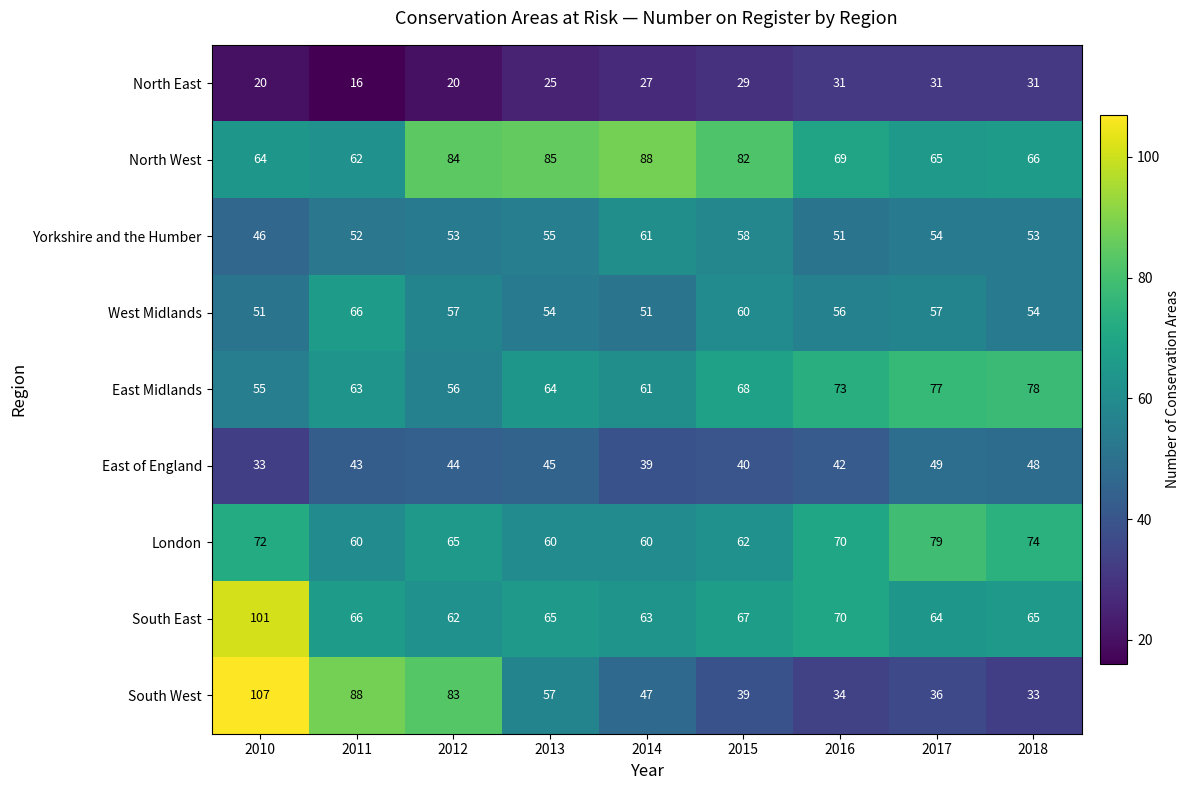

At which label is East Midlands closest to 66?

2013